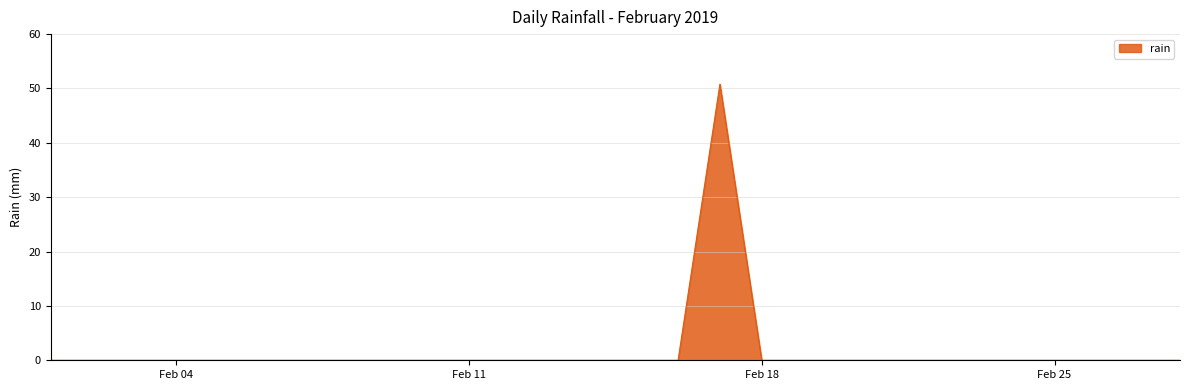

What is the maximum value shown in the chart?

50.8